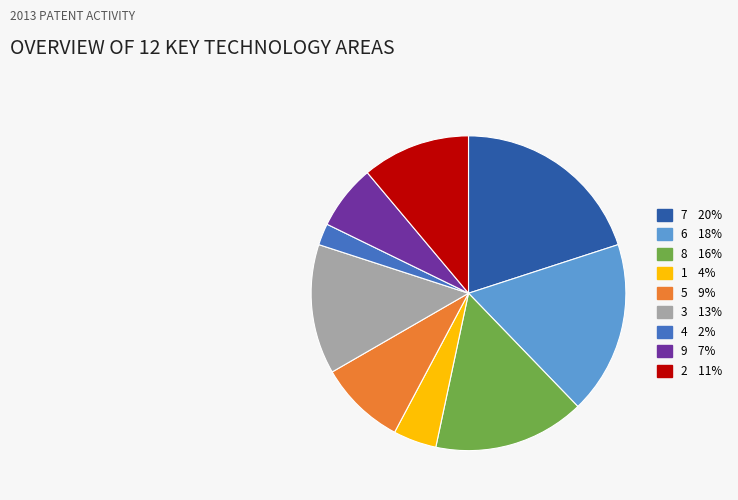

Do 8 and 1 together represent more than half of the pie?

No